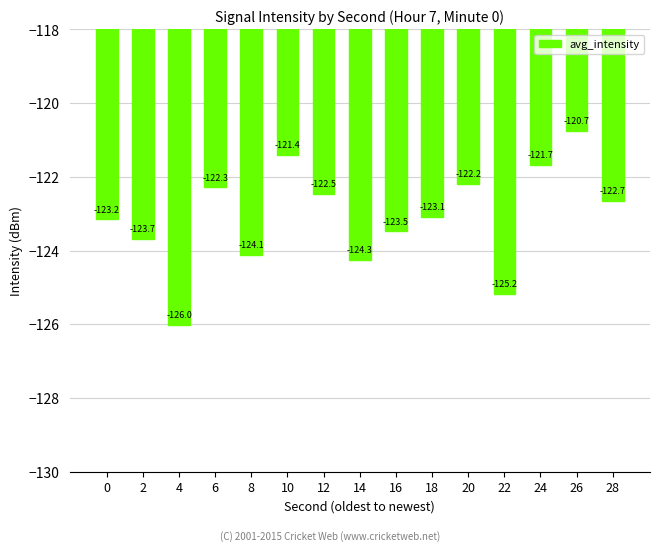

What is the value of the 1st bar from the left?

-123.2